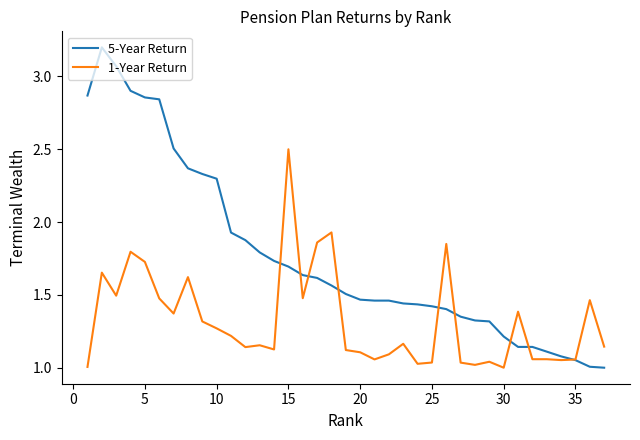

What is the greatest value displayed?

3.2